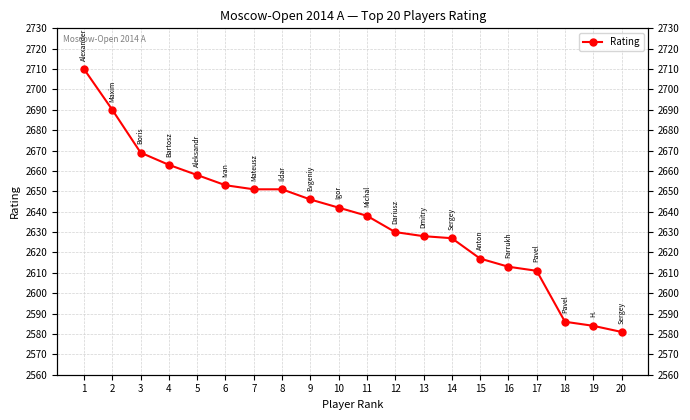

What is the sum of the values at 5 and 16?

5271